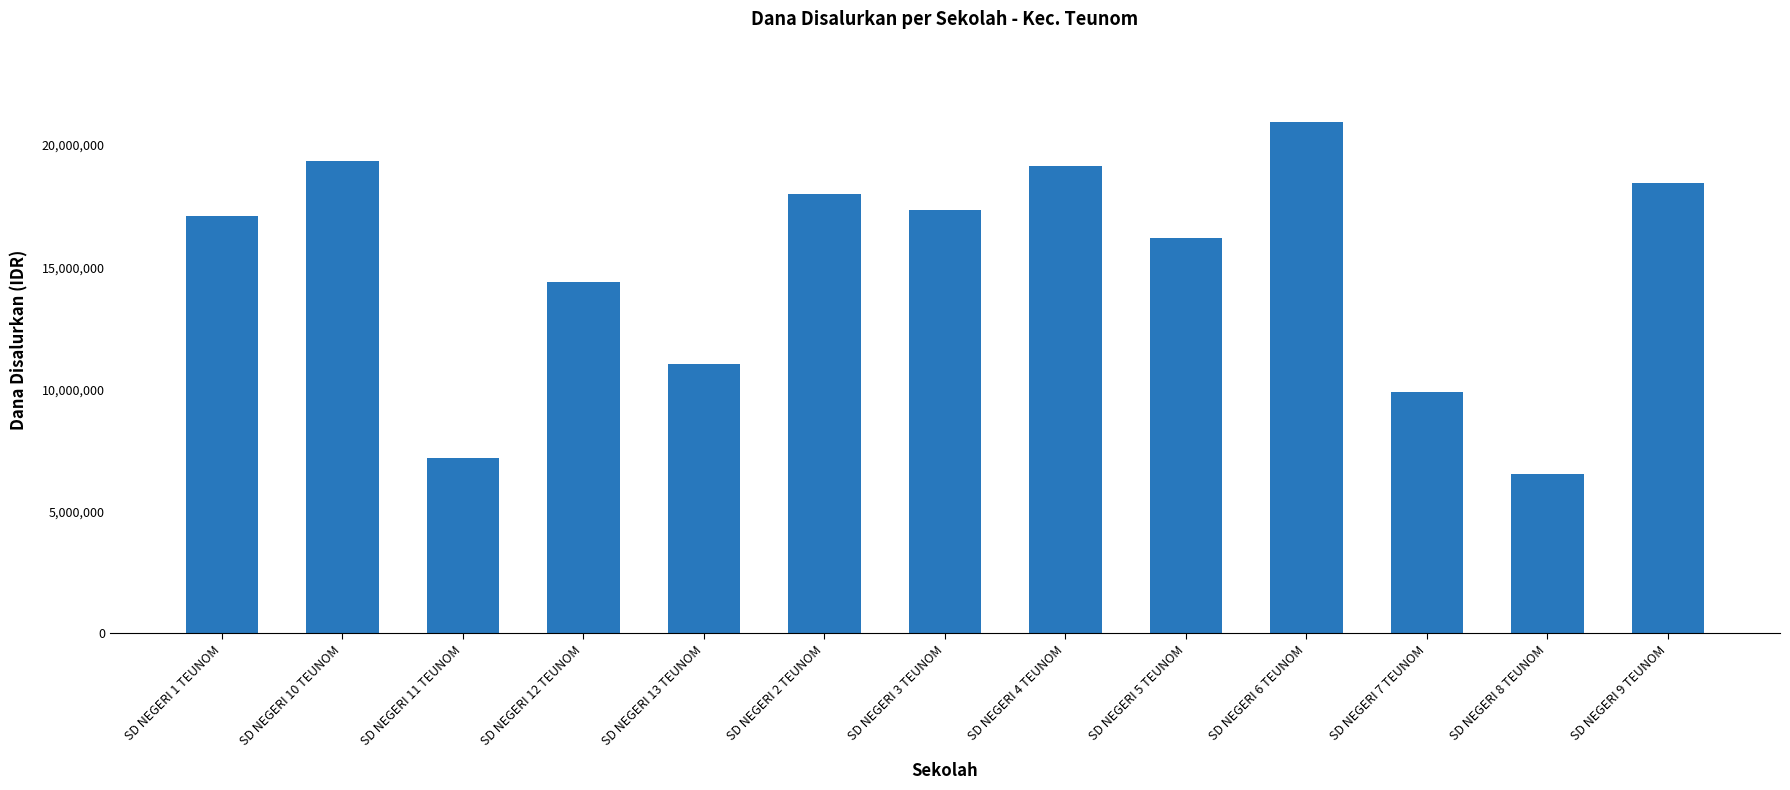

At which category does the chart reach its minimum across all series?

SD NEGERI 8 TEUNOM